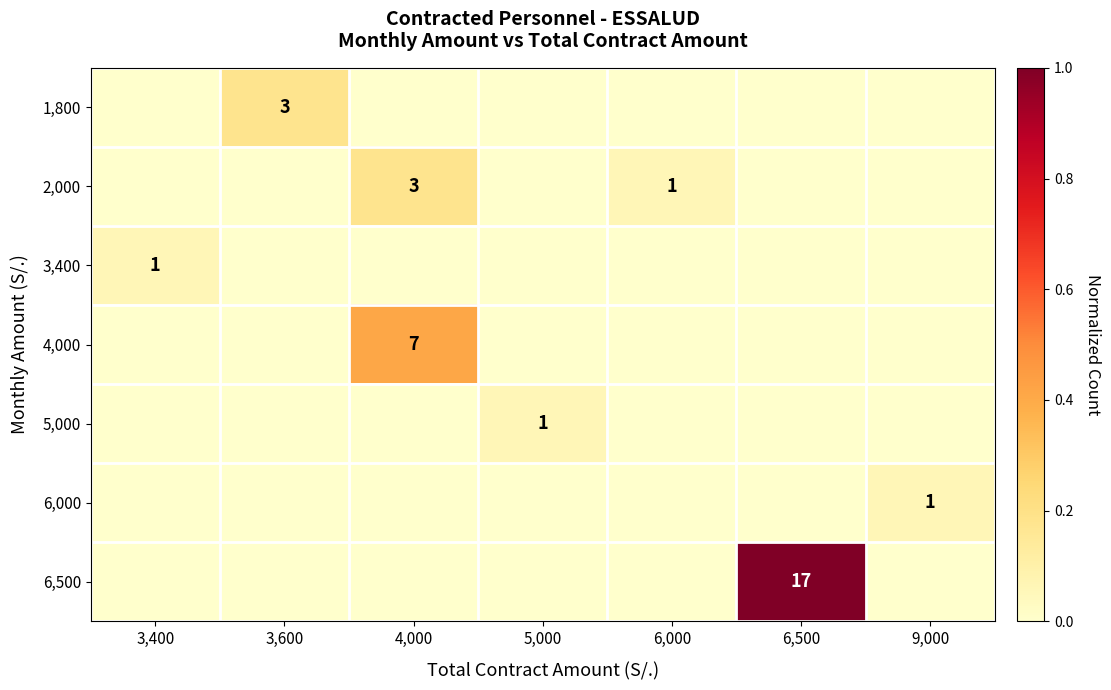

The value of 3,400 at 3,400 is 0. True or false?

False